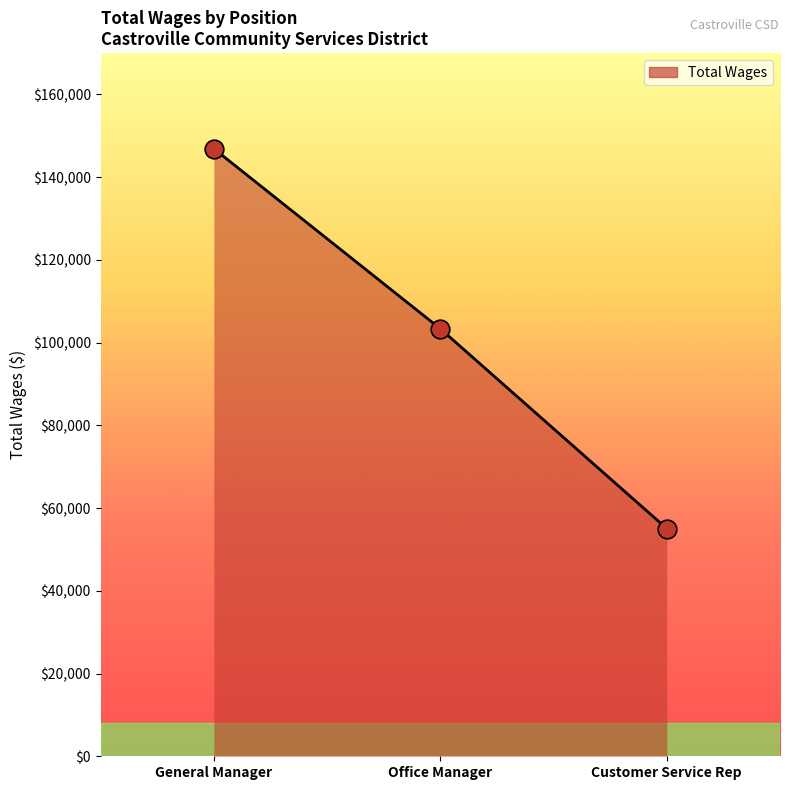

Between Office Manager and General Manager, which is larger?

General Manager